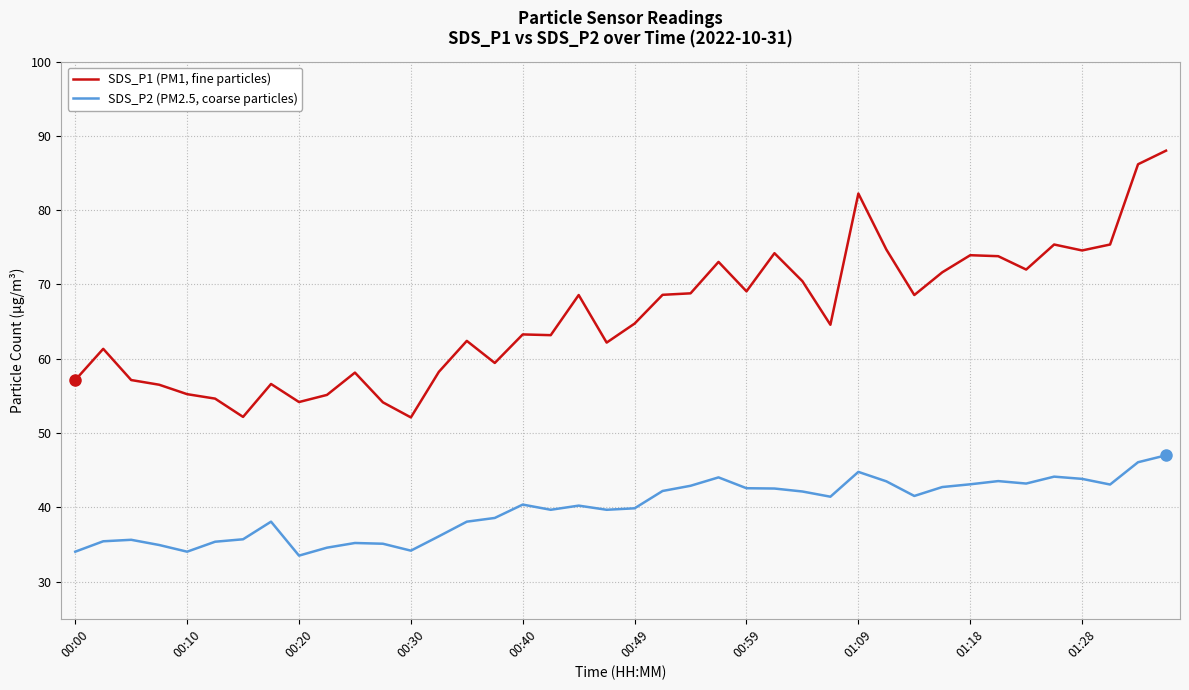

What is the maximum value shown in the chart?

88.0